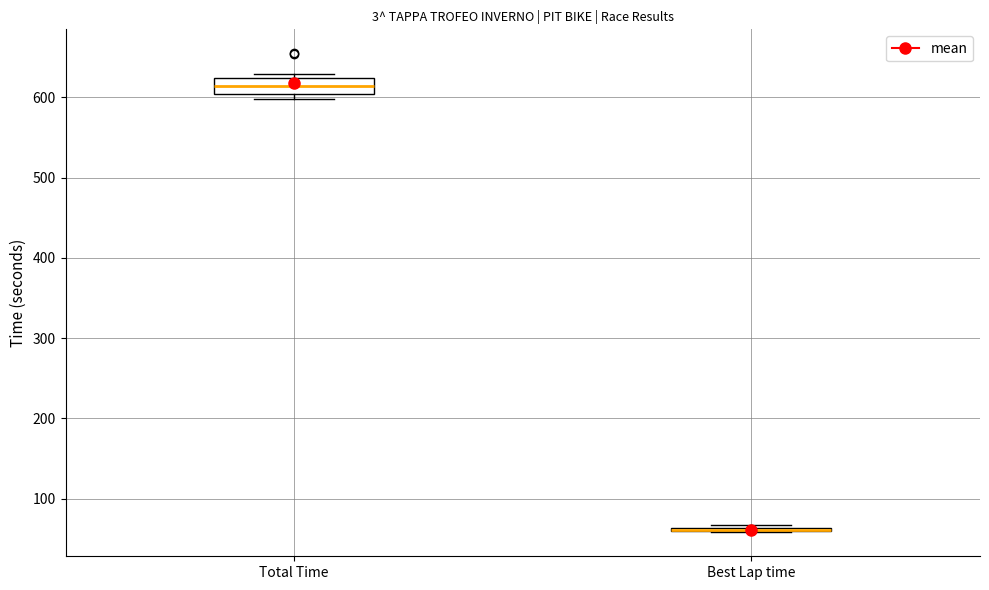

Reading left to right, transcribe this box plot: for each box, give where its median line is, the range the box spans, and where its two whiskers end, as read against the y-axis. The values are not printed on the chart, so give them approximately, as read against the axis.

Total Time: median 610, box 600 to 620, whiskers 600 (just below the box's lower edge) to 630
Best Lap time: box collapsed to a line at 60, whiskers 60 to 70